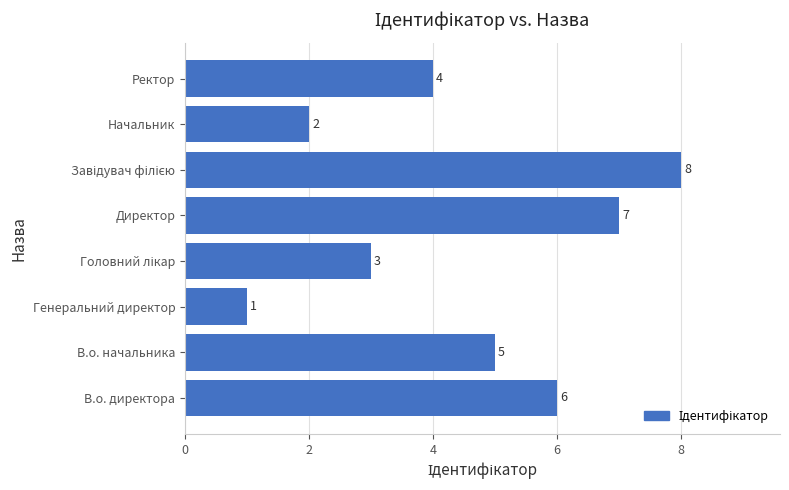

Where is the data nearest to the value 4?

Ректор